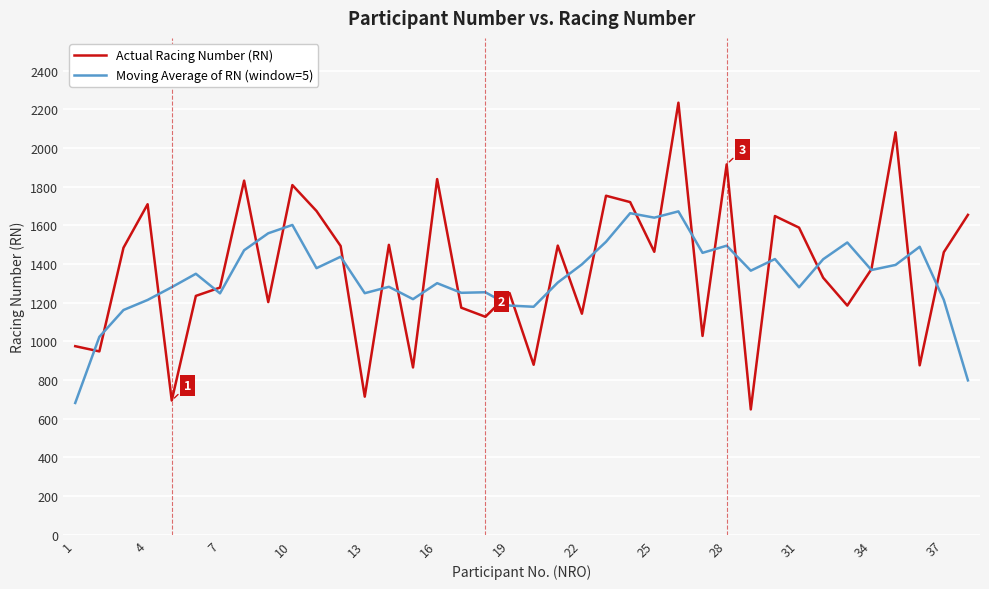

Which series has the widest spread of values?

Actual Racing Number (RN)